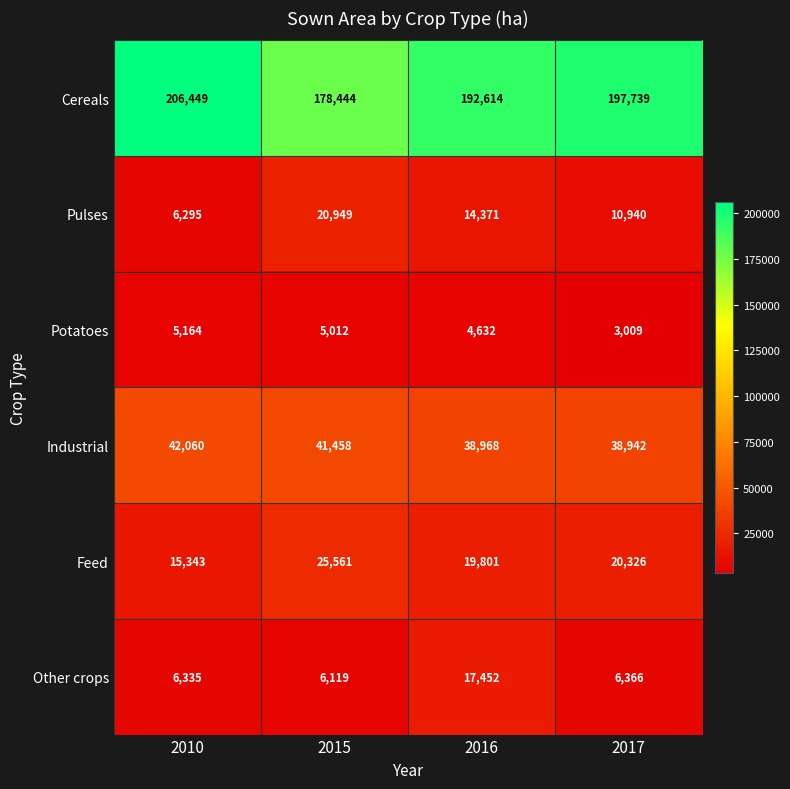

What is the maximum value shown in the chart?

206449